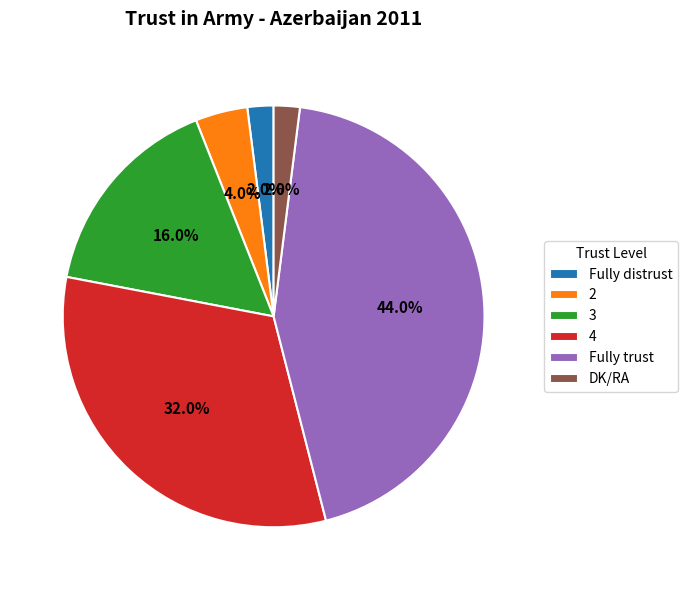

To the nearest percent, what is the combined percentage of DK/RA and 2?

6%